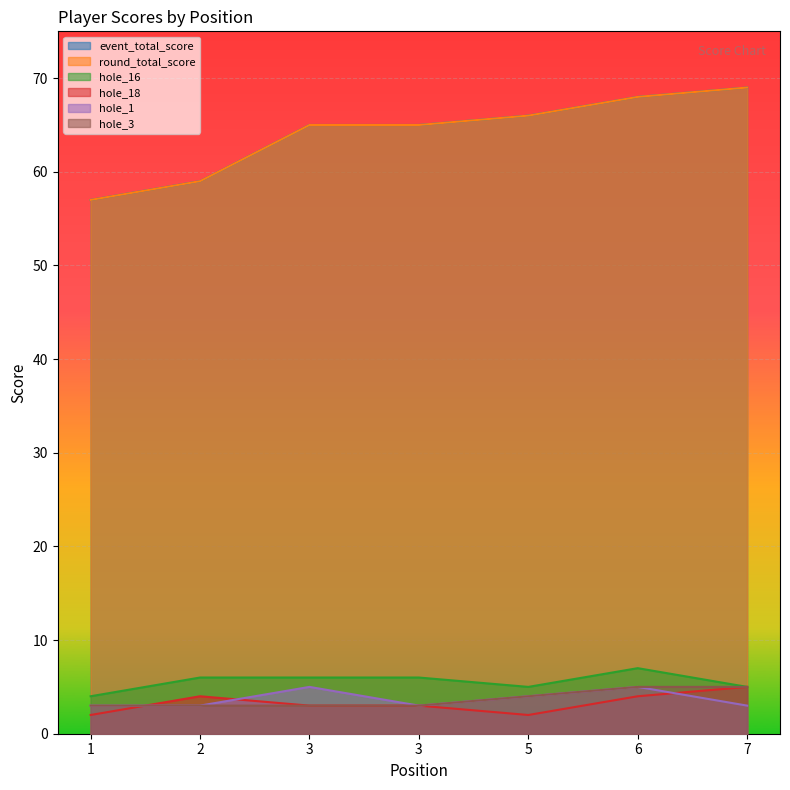

What is the total value across all series at 5?

147